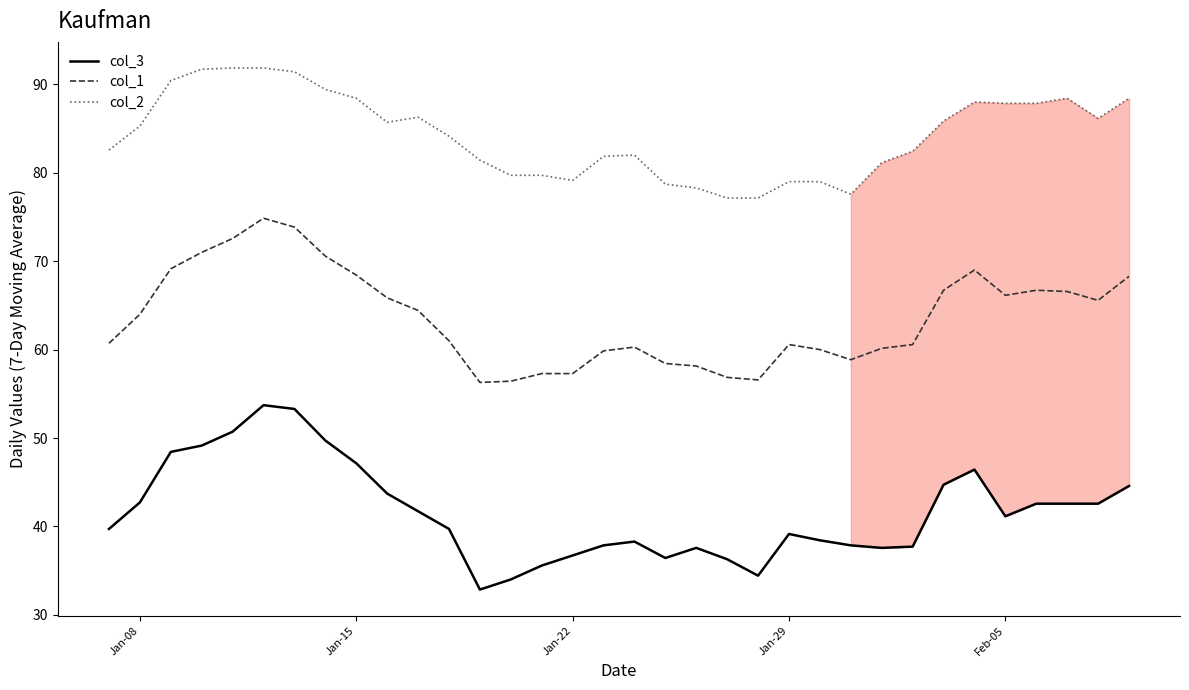

How many interior local valleys does the col_3 series have?

5